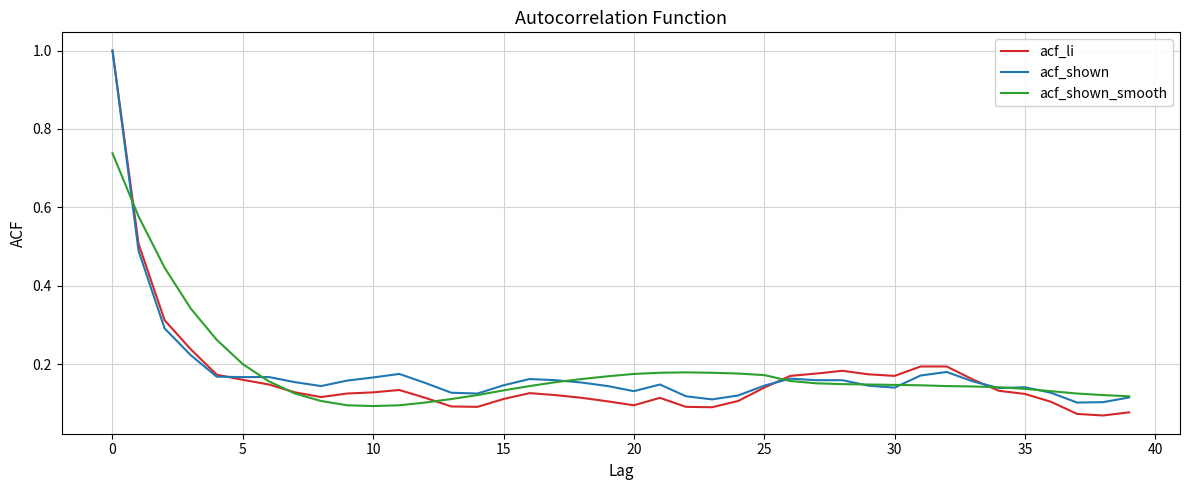

Which series has the widest spread of values?

acf_li